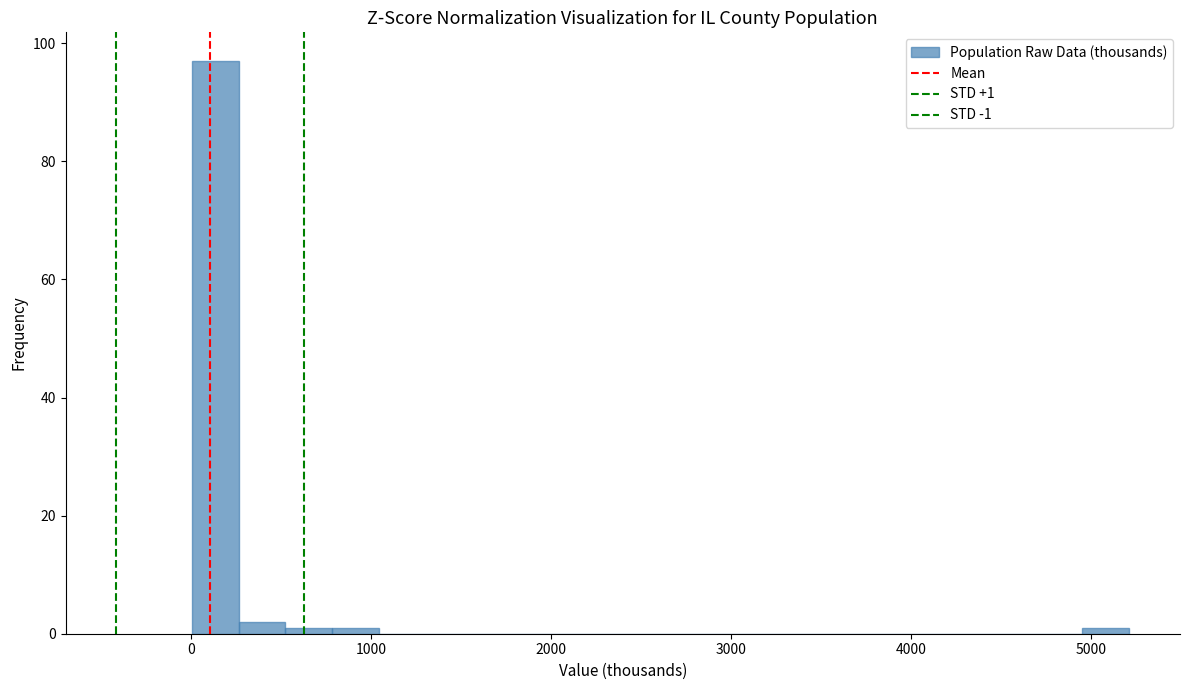

Read against the x-axis, roughly where is the centre of the tallest bar?

100